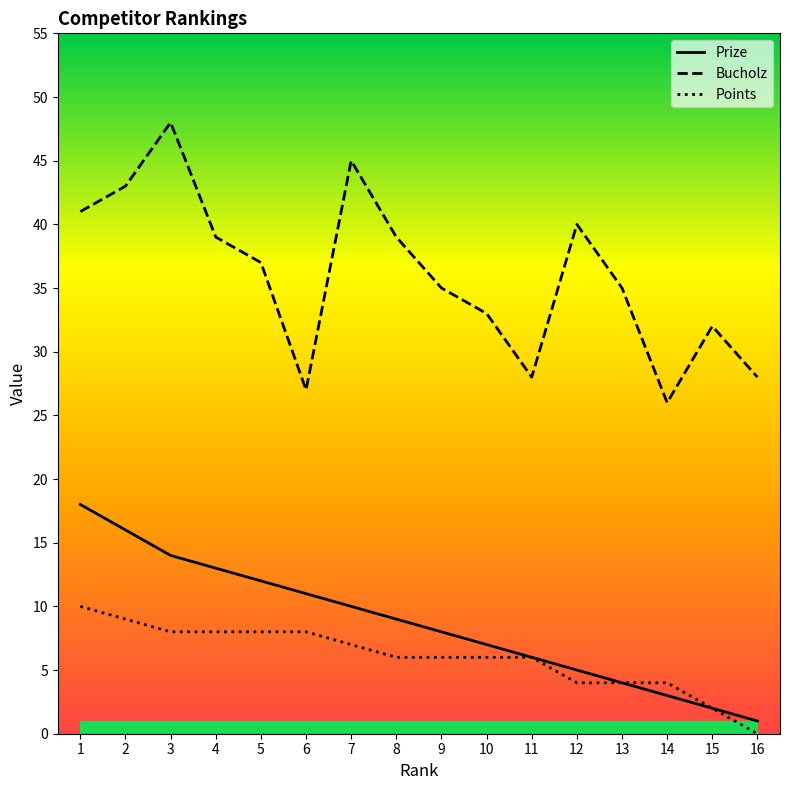

True or false: Bucholz has a value of 33 at 10.

True